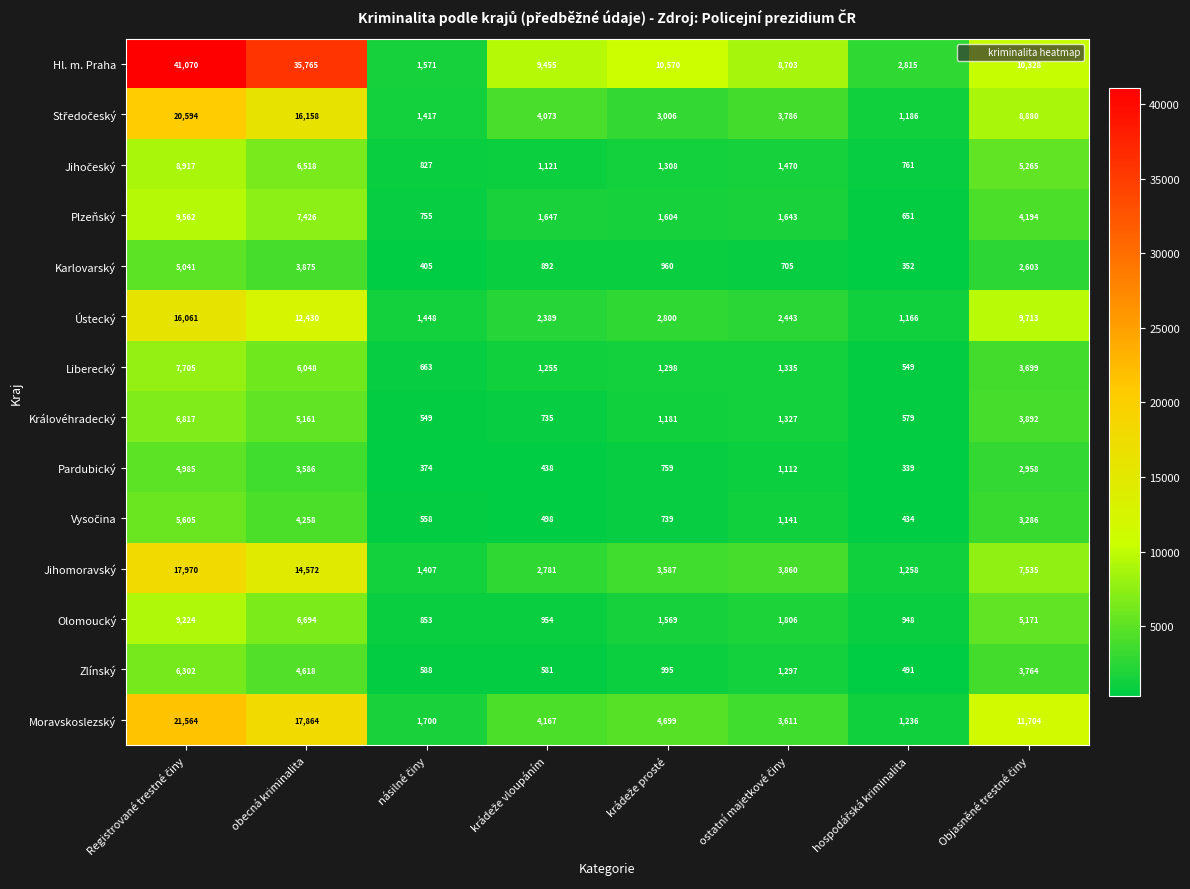

What is the maximum value shown in the chart?

41070